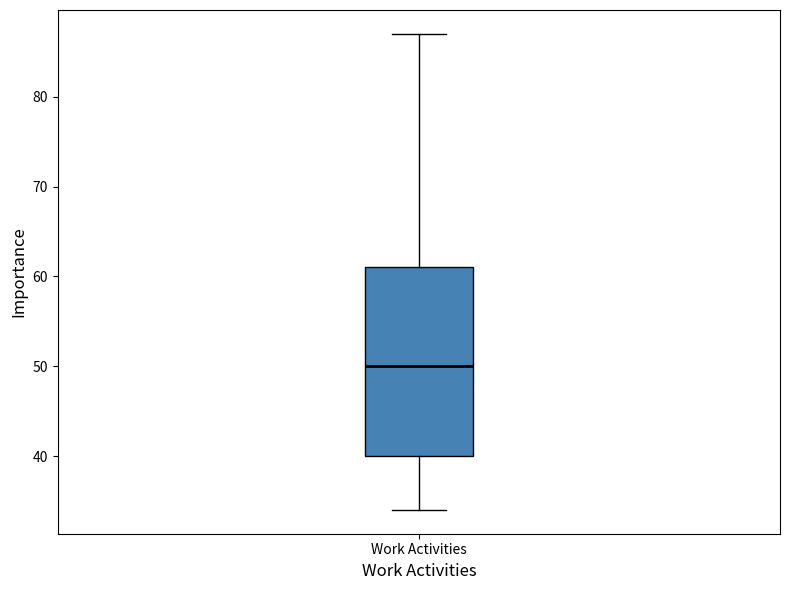

Transcribe this box plot: give where the median line is, the range the box spans, and where the two whiskers end, as read against the y-axis. The values are not printed on the chart, so give them approximately, as read against the axis.

median 50, box 40 to 61, whiskers 34 to 87